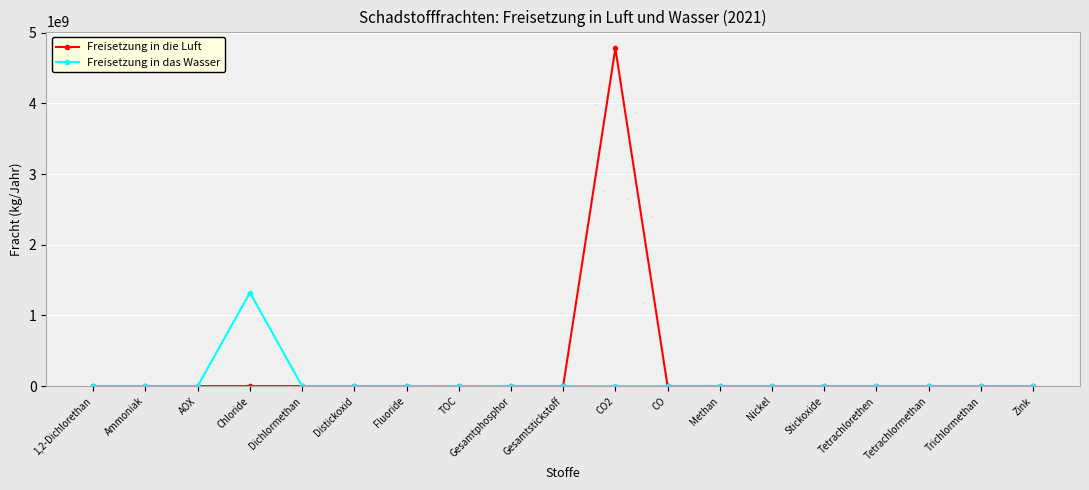

The Freisetzung in die Luft series shows 1671090351 at Gesamtstickstoff. True or false?

False